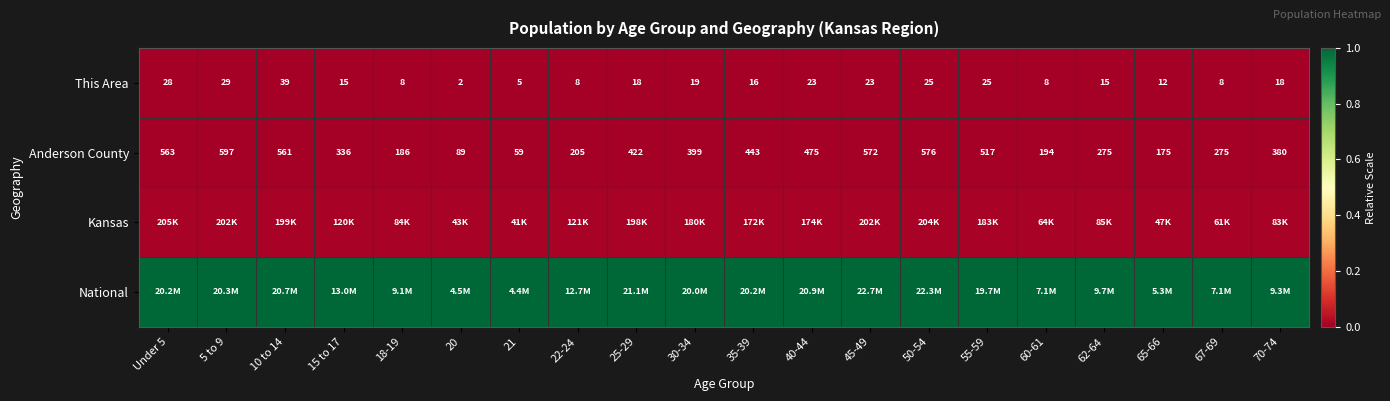

Is the value of Anderson County at 62-64 greater than the value of This Area at 70-74?

Yes